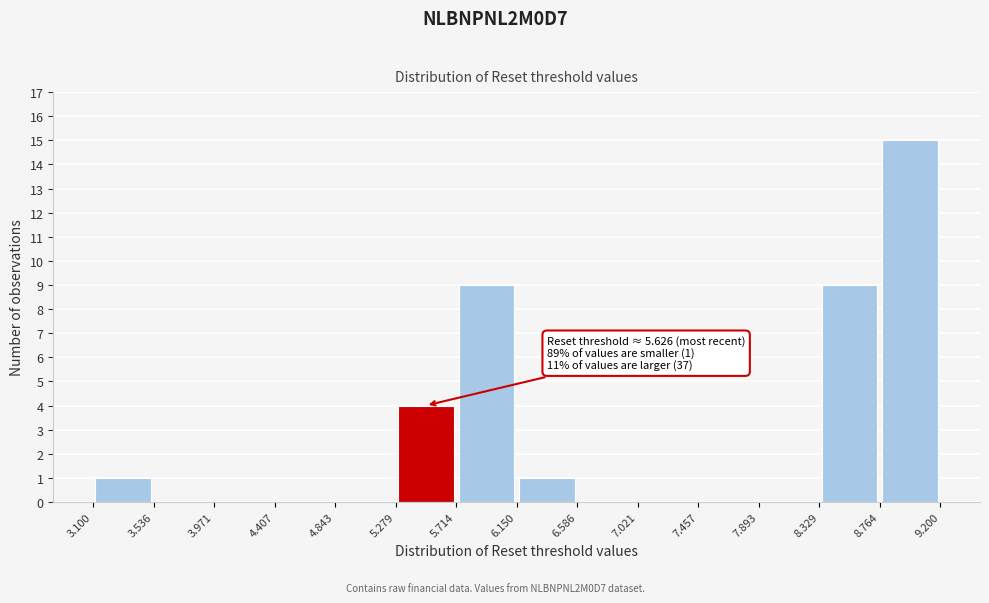

Which range on the x-axis has the tallest bar?

8.764 to 9.200